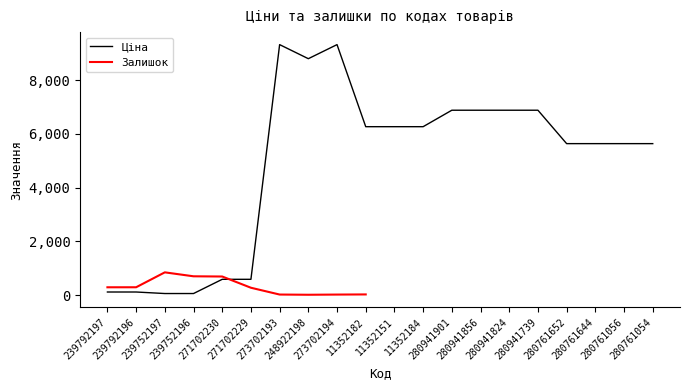

Between 11352151 and 280761054, which is larger?

11352151